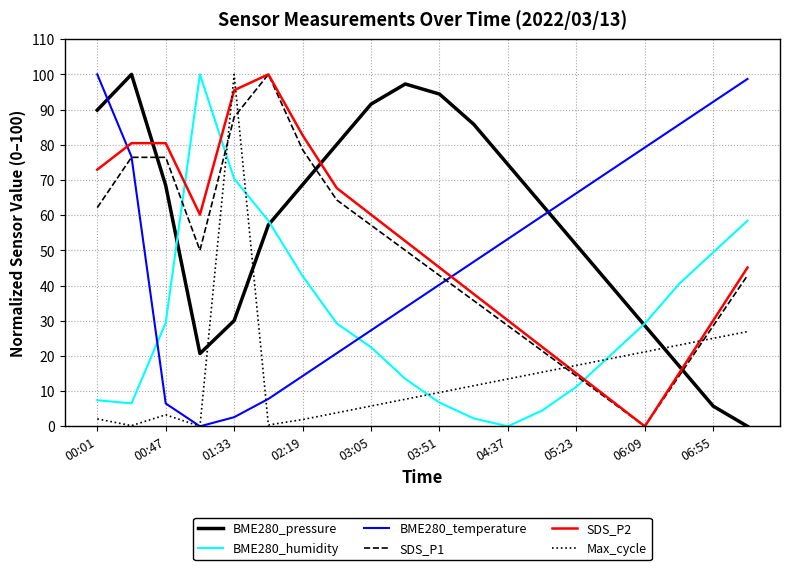

How many values in the SDS_P2 series exceed 52?

10